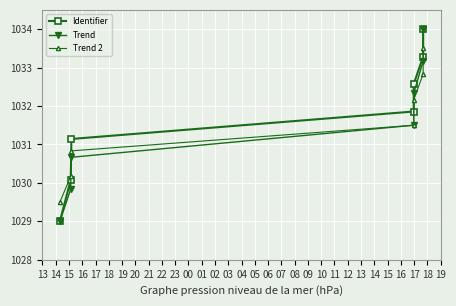

What is the approximate value of Identifier at 19?

1034.0